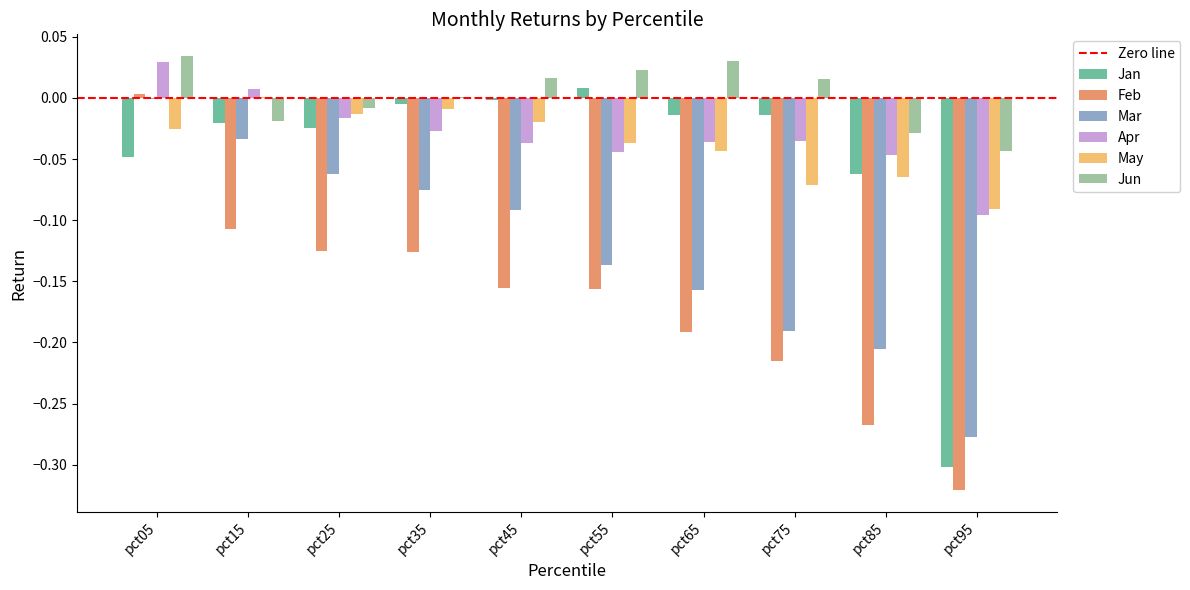

Count the number of data series in this chart.

6